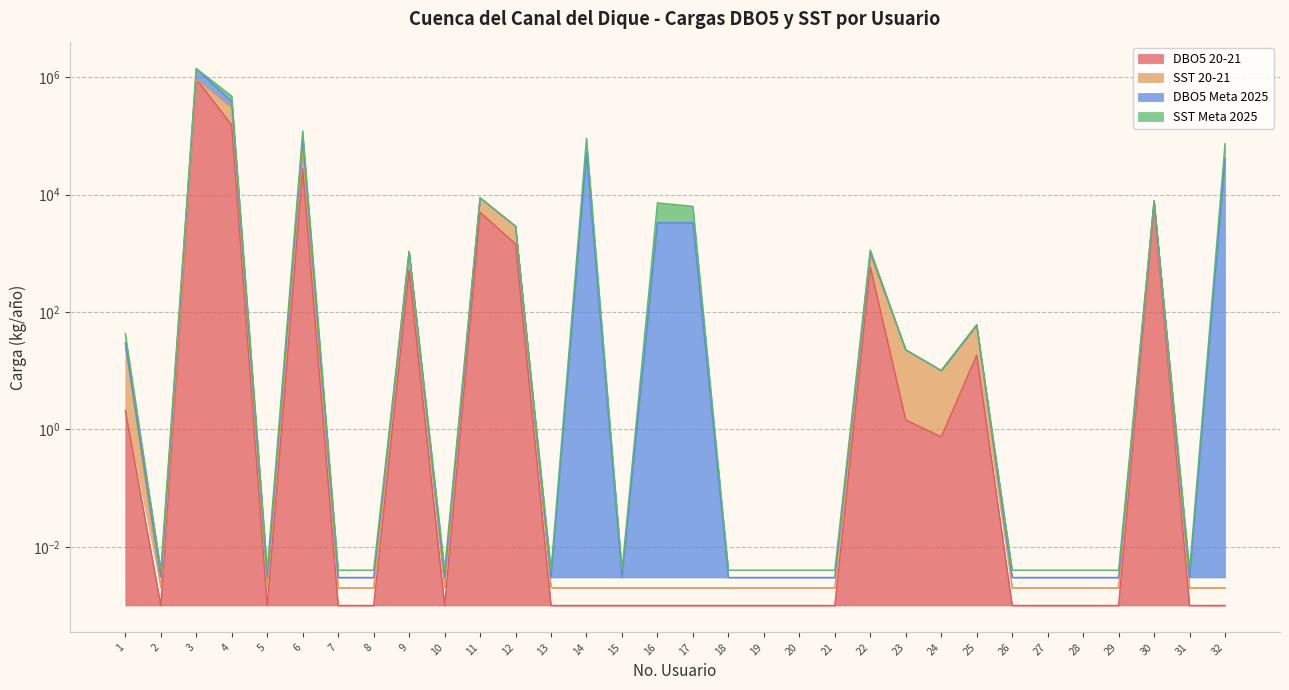

What is the difference between the maximum and minimum values in the DBO5 Meta 2025 series?

1412213.8